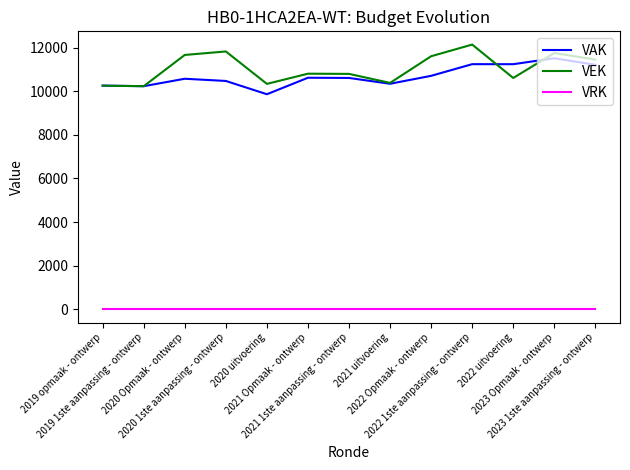

Is it true that VAK equals 10709 at 2022 Opmaak - ontwerp?

True